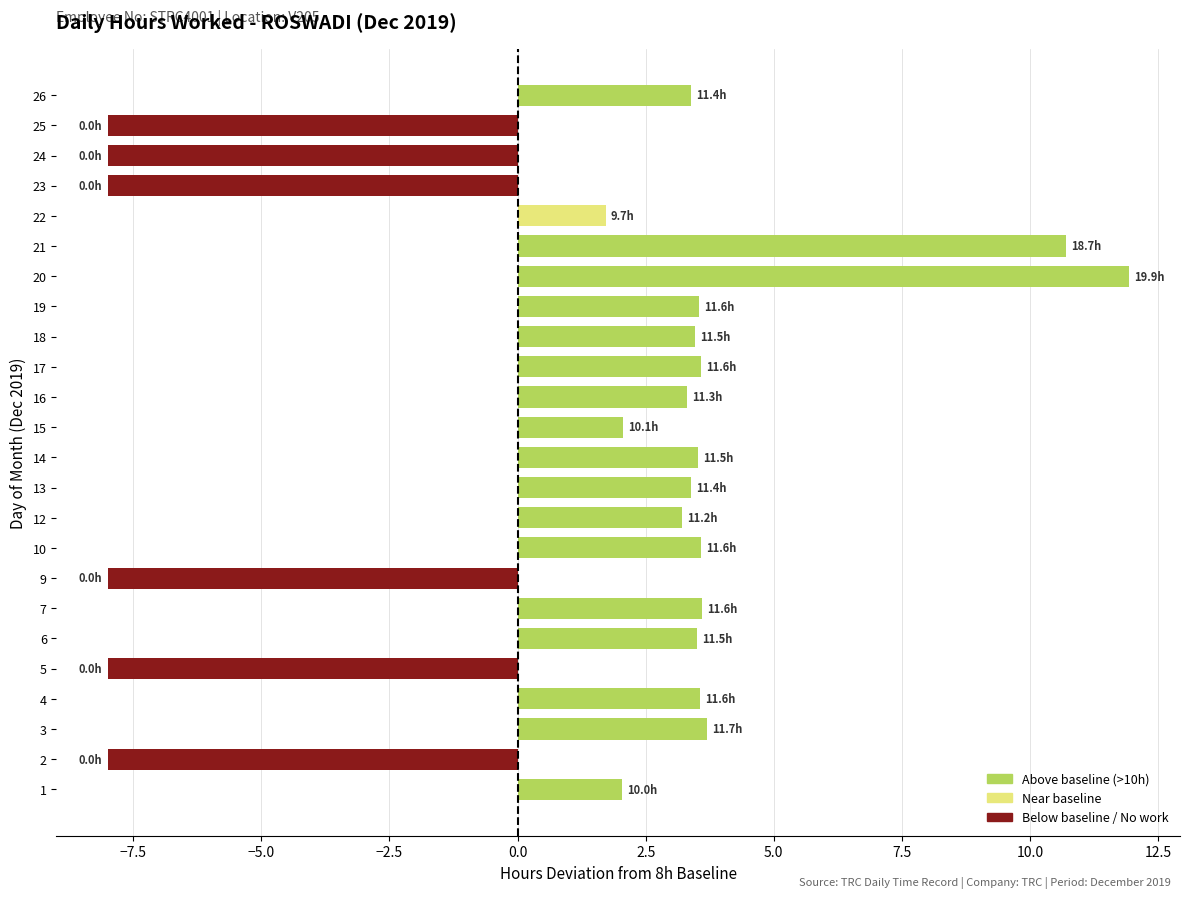

What is the difference between the maximum and second lowest values?

19.9